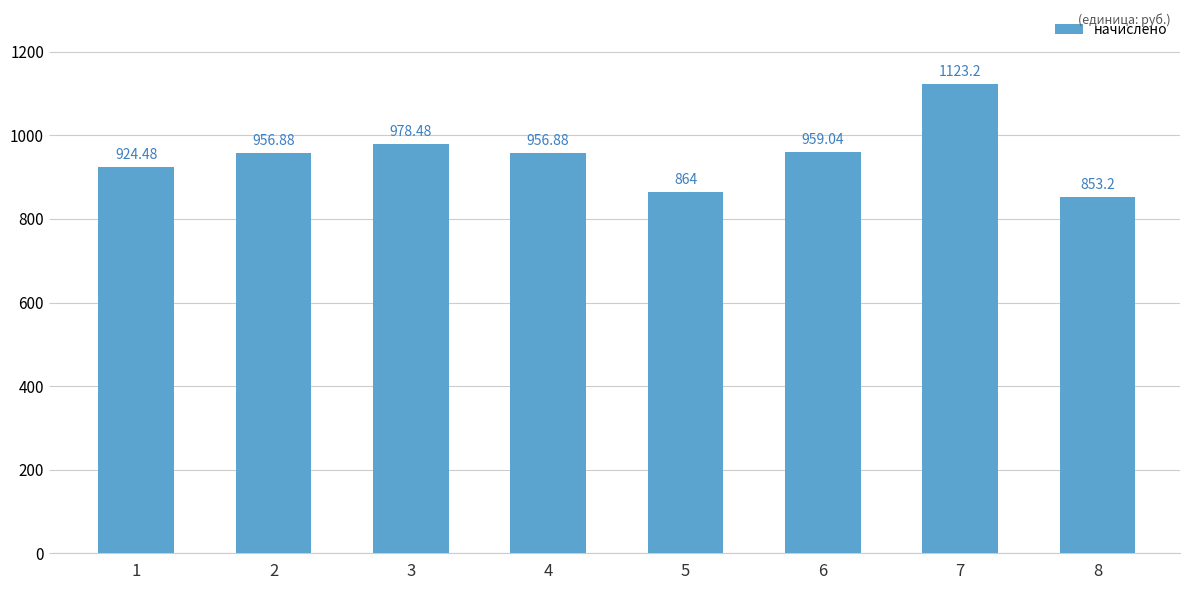

Approximately how many times larger is the value at 2 compared to 5?

1.1